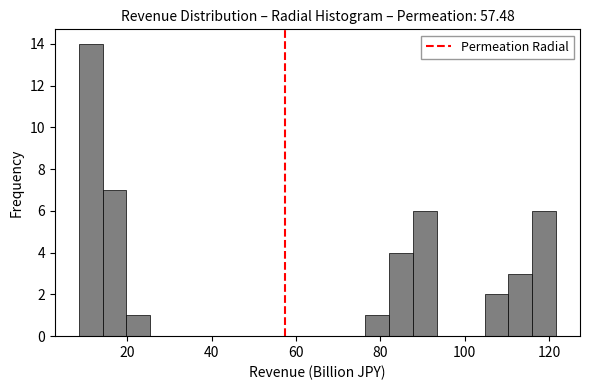

Read against the x-axis, roughly where is the centre of the tallest bar?

12